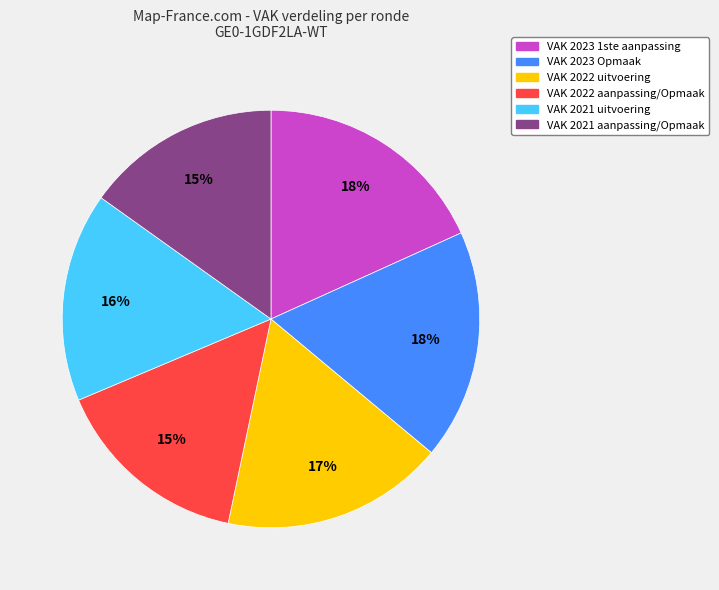

To the nearest percent, what is the average slice percentage?

17%